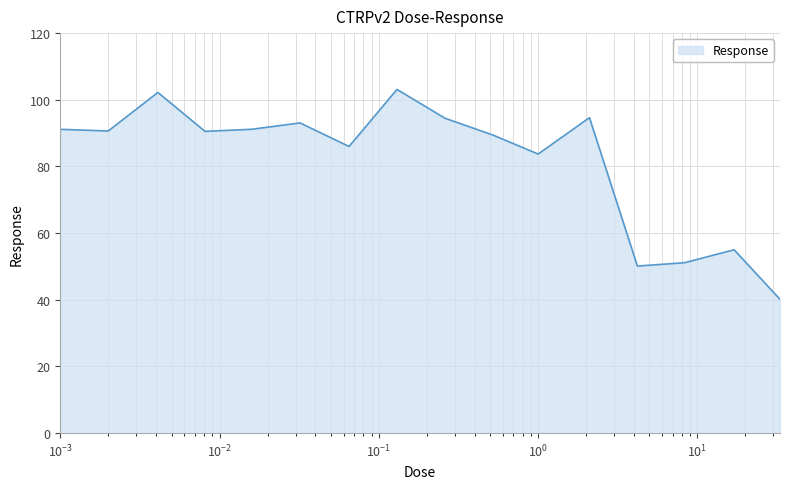

What is the smallest value displayed?

40.1